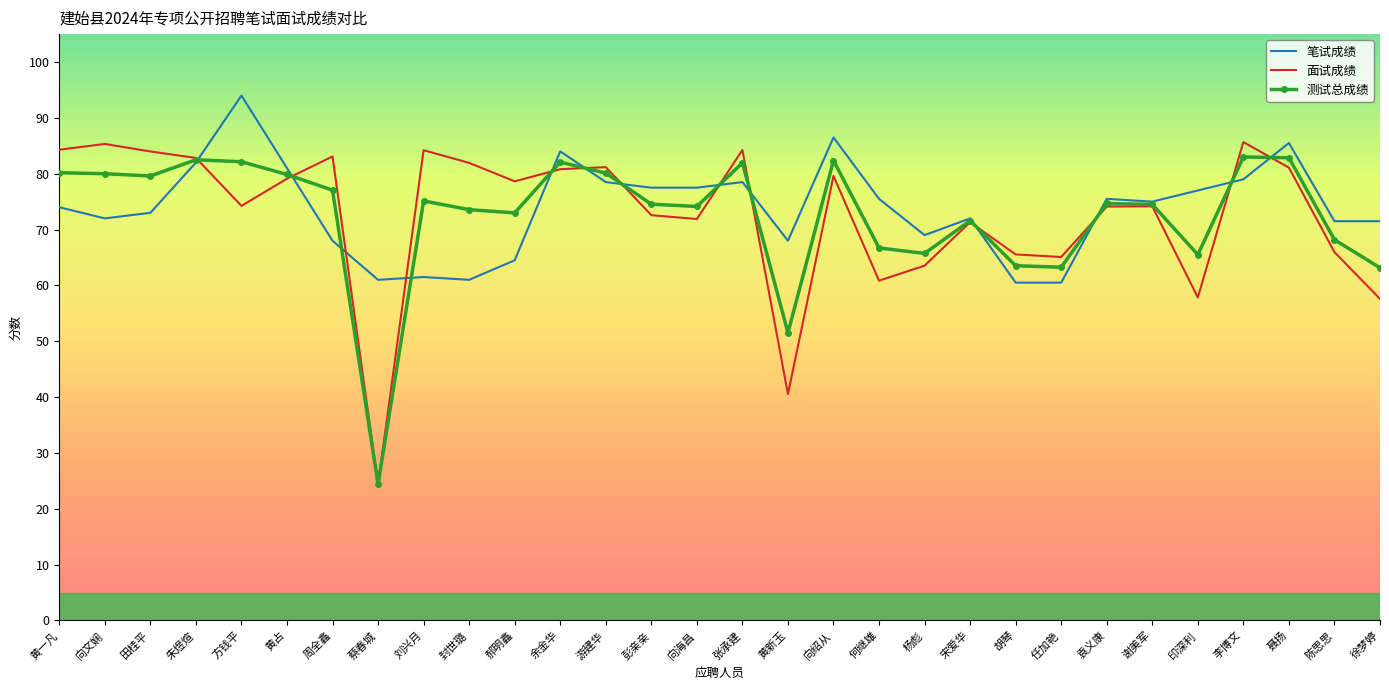

What is the greatest value displayed?

94.0